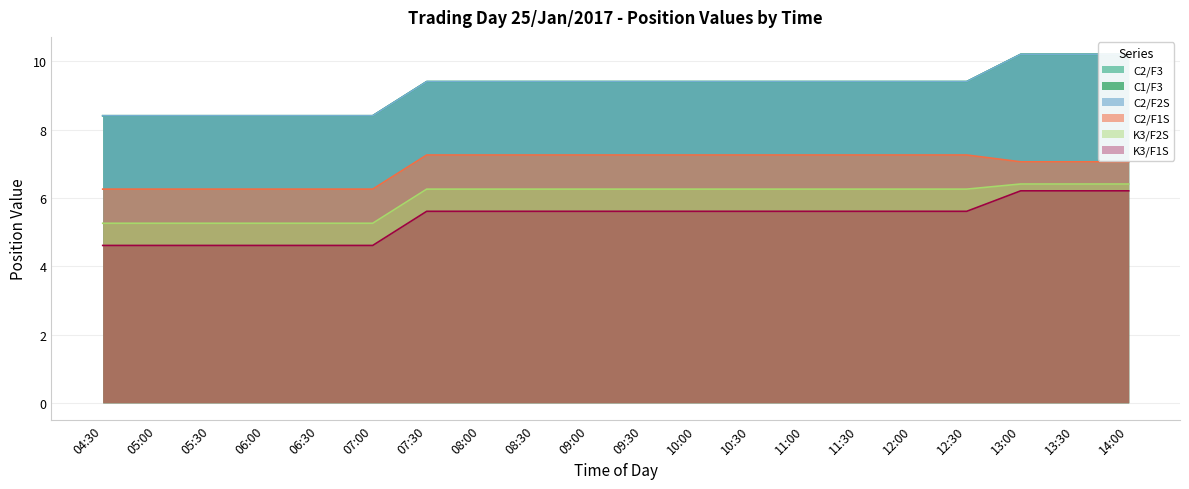

True or false: K3/F1S and C2/F3 intersect in this chart.

False